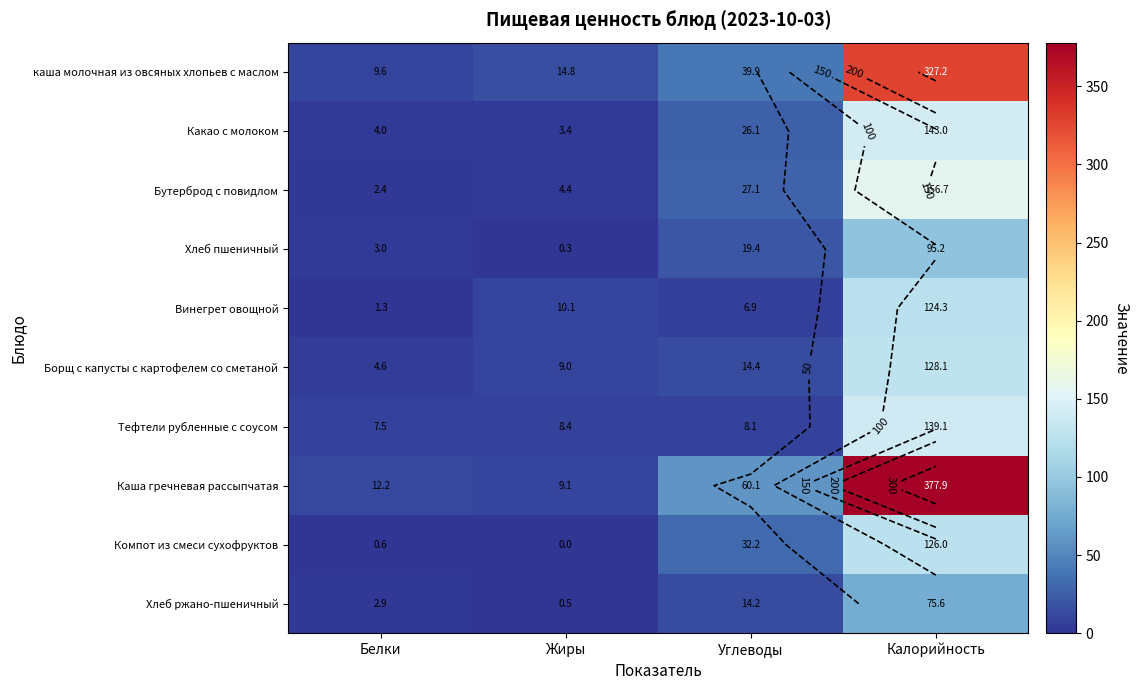

Which category has the highest value across all series?

Калорийность